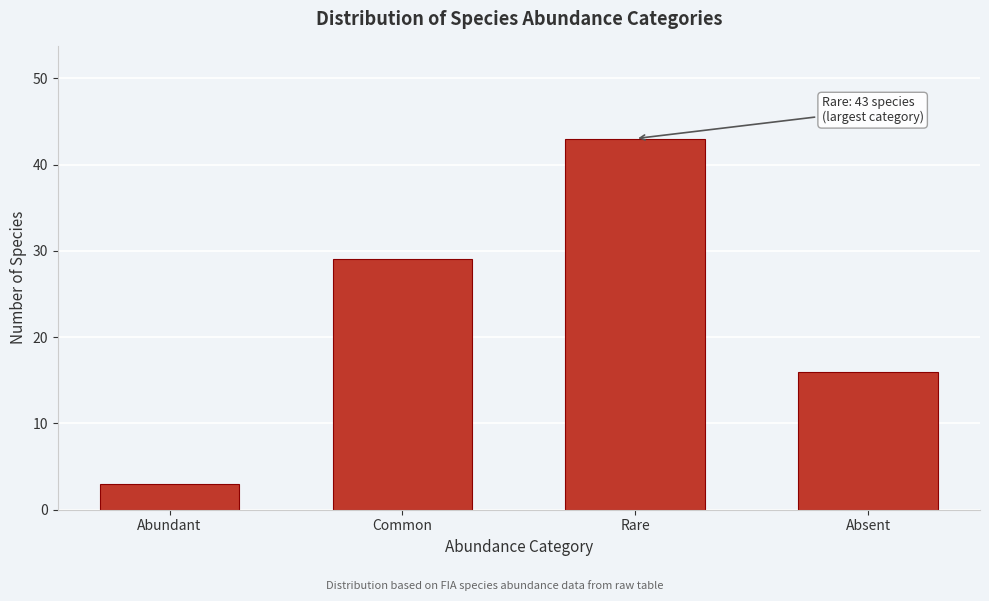

Reading right to left, list all the values displayed in this chart.

Absent=16	Rare=43	Common=29	Abundant=3